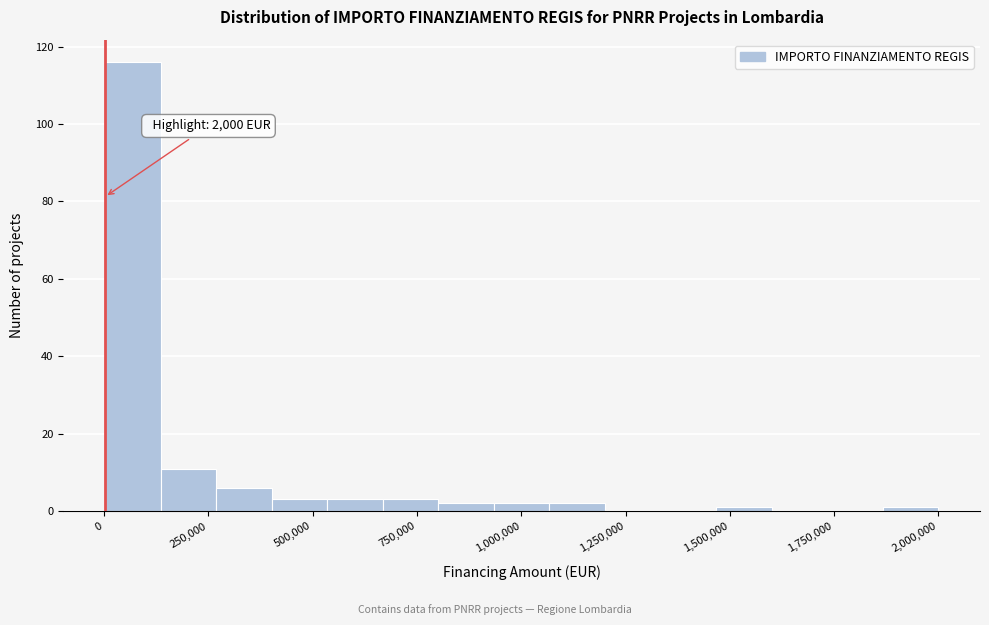

Read against the x-axis, roughly where is the centre of the tallest bar?

50000